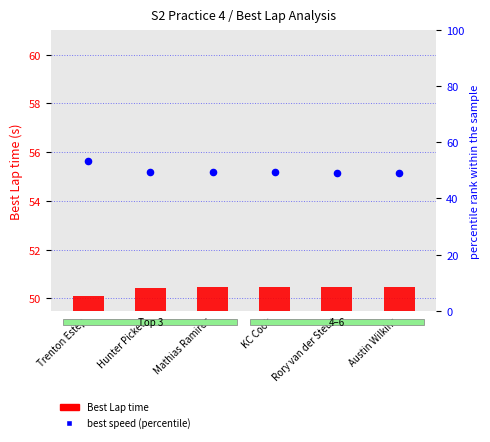

What are all the series names shown in the legend?

Best Lap time, best speed (percentile)